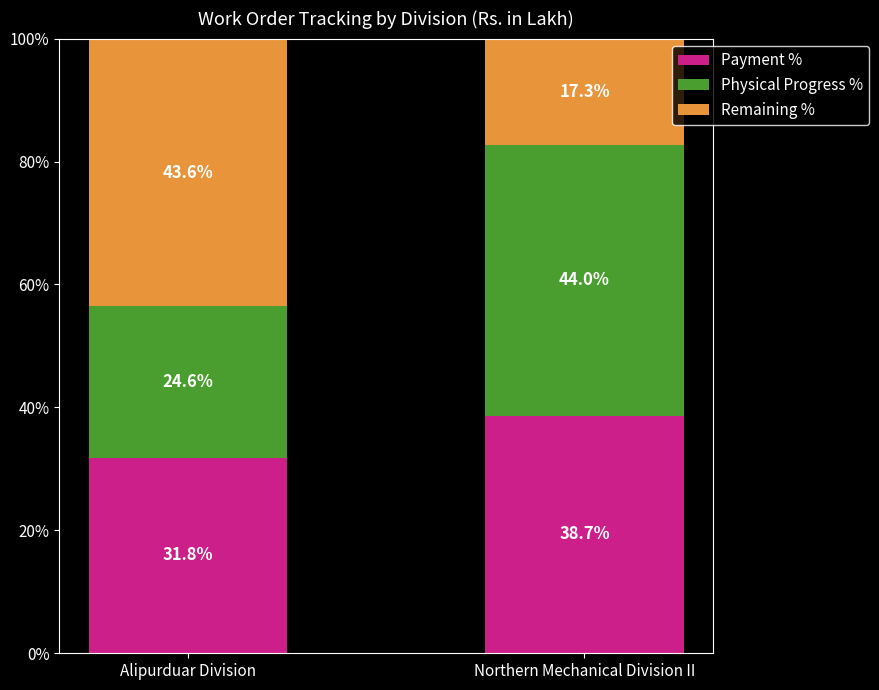

True or false: Payment % has a value of 19.8 at Northern Mechanical Division II.

False